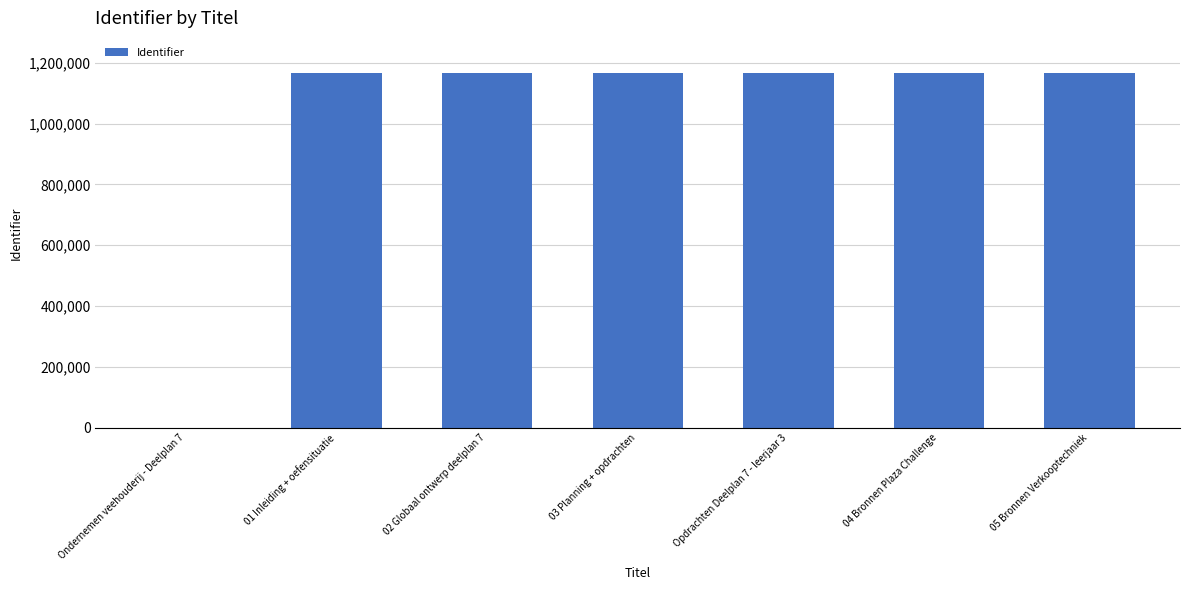

What is the sum of the values at 01 Inleiding + oefensituatie and 03 Planning + opdrachten?

2329731